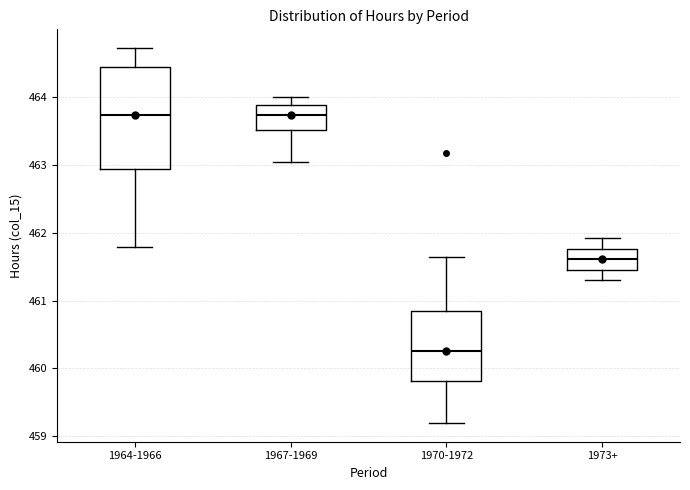

Reading left to right, transcribe this box plot: for each box, give where its median line is, the range the box spans, and where its two whiskers end, as read against the y-axis. The values are not printed on the chart, so give them approximately, as read against the axis.

1964-1966: median 463.7, box 462.9 to 464.4, whiskers 461.8 to 464.7
1967-1969: median 463.7, box 463.5 to 463.9, whiskers 463.0 to 464.0
1970-1972: median 460.3, box 459.8 to 460.8, whiskers 459.2 to 461.6
1973+: median 461.6, box 461.5 to 461.8, whiskers 461.3 to 461.9